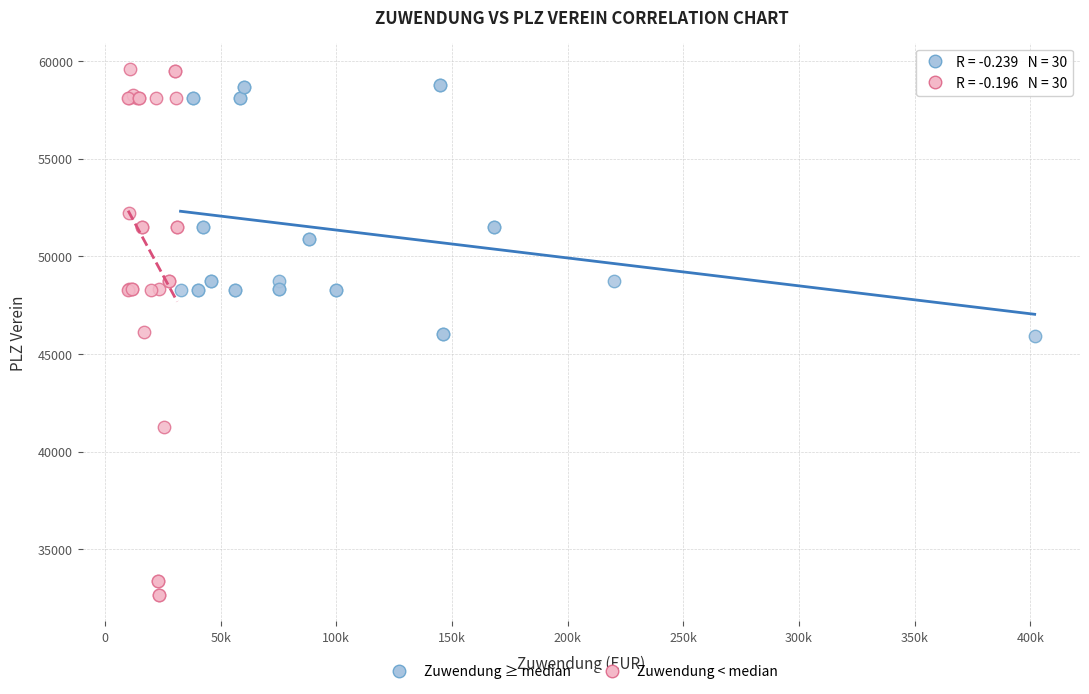

What are all the series names shown in the legend?

Zuwendung ≥ median, Zuwendung < median